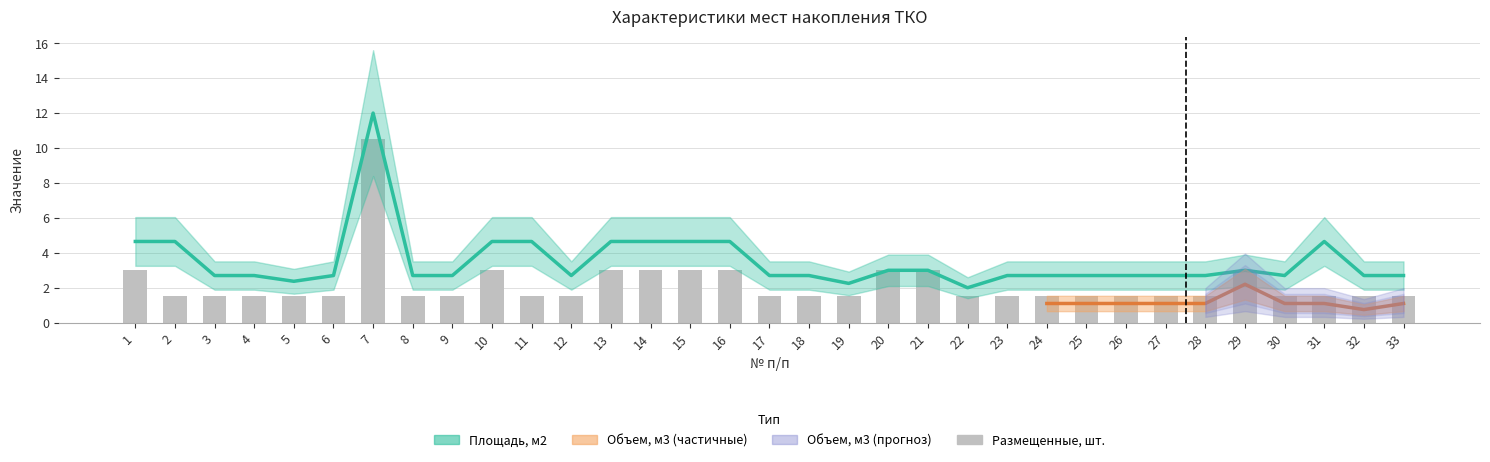

The Площадь, м2 series shows 2.7 at 12. True or false?

True